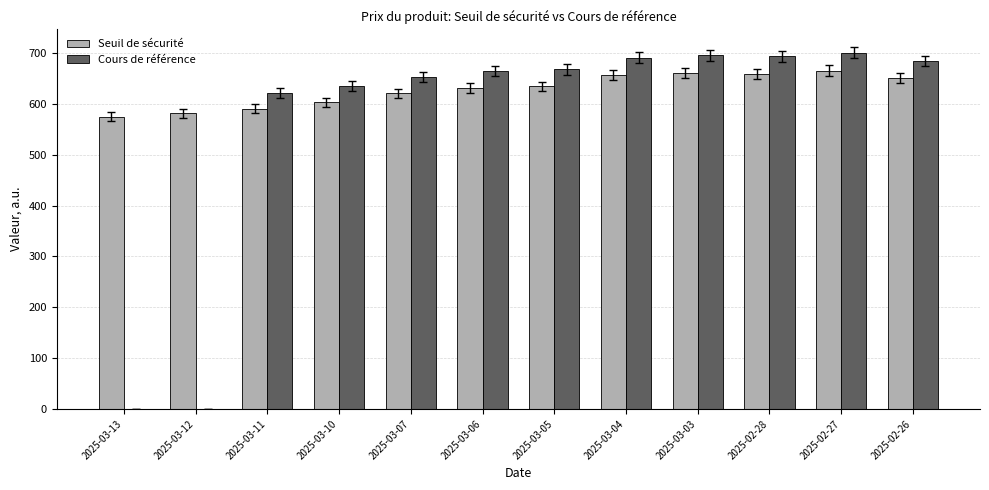

True or false: Seuil de sécurité has a value of 603.0 at 2025-03-10.

True